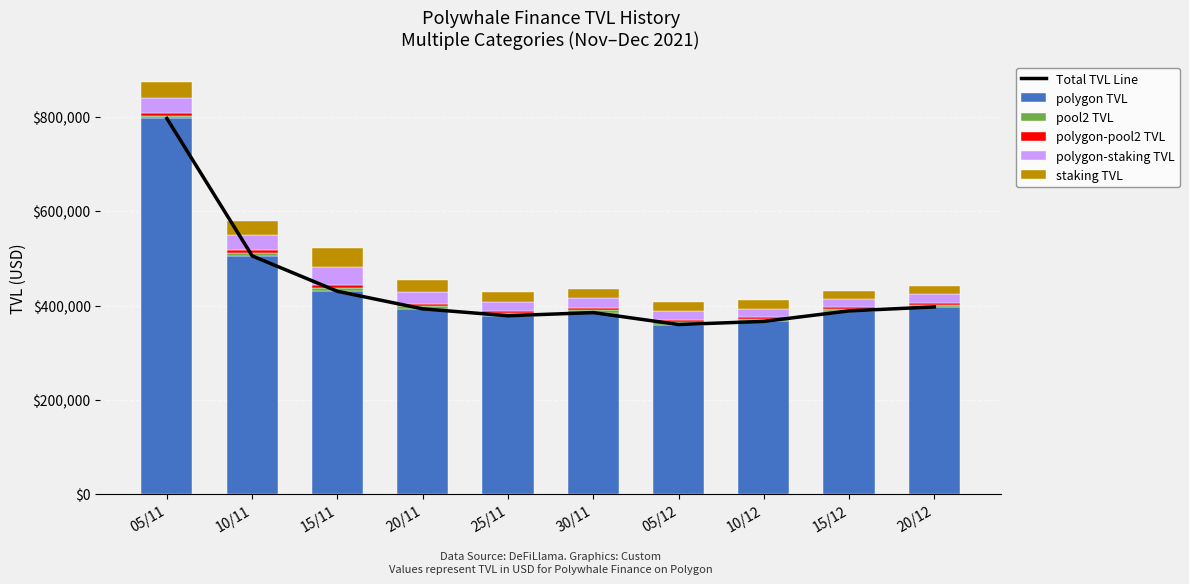

How many groups of bars are there?

10